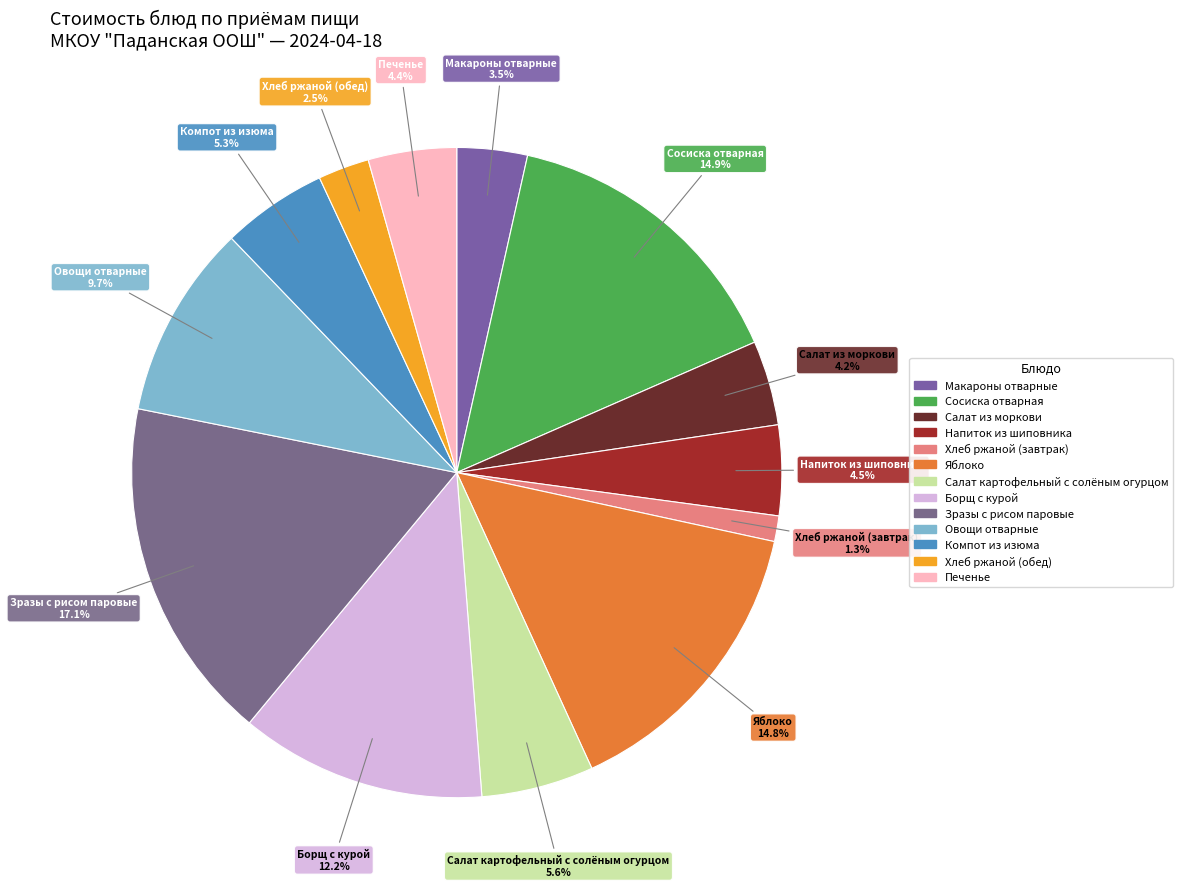

What portion of the pie excludes Зразы с рисом паровые?

82.9%